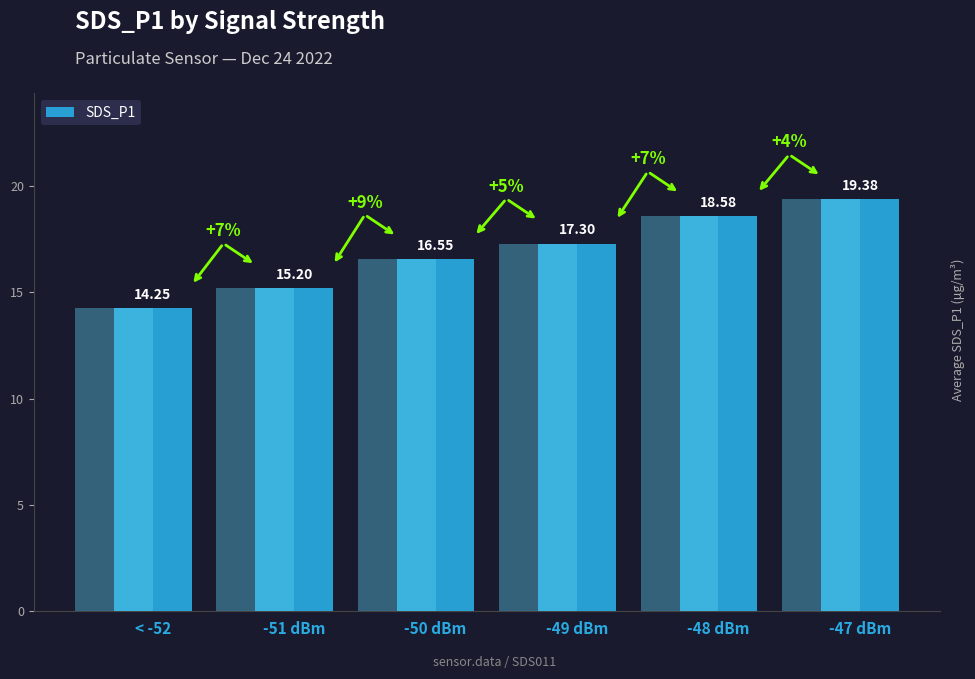

At which label does the data first exceed 17?

-49 dBm